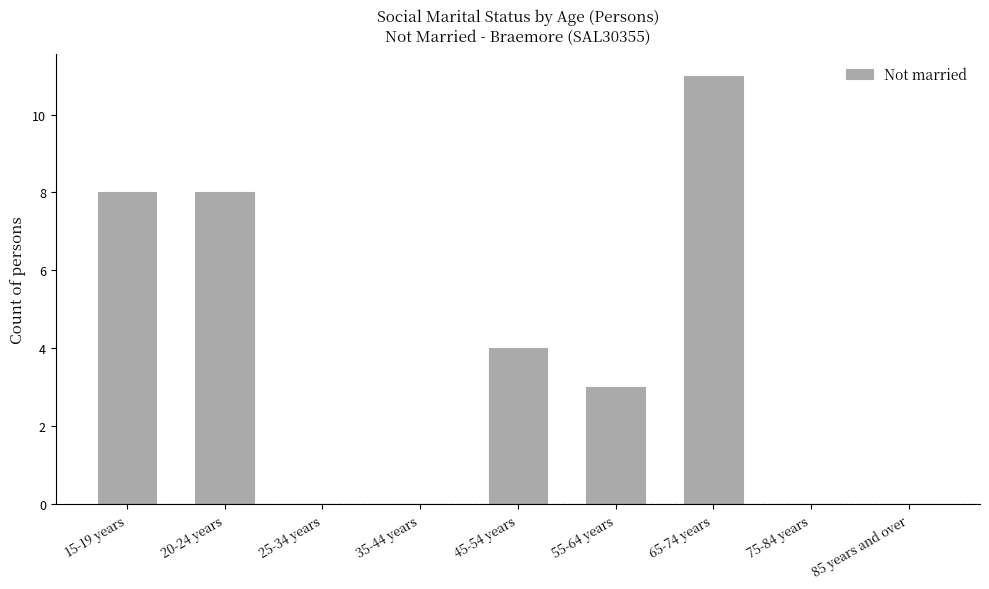

What is the sum of all values?

34